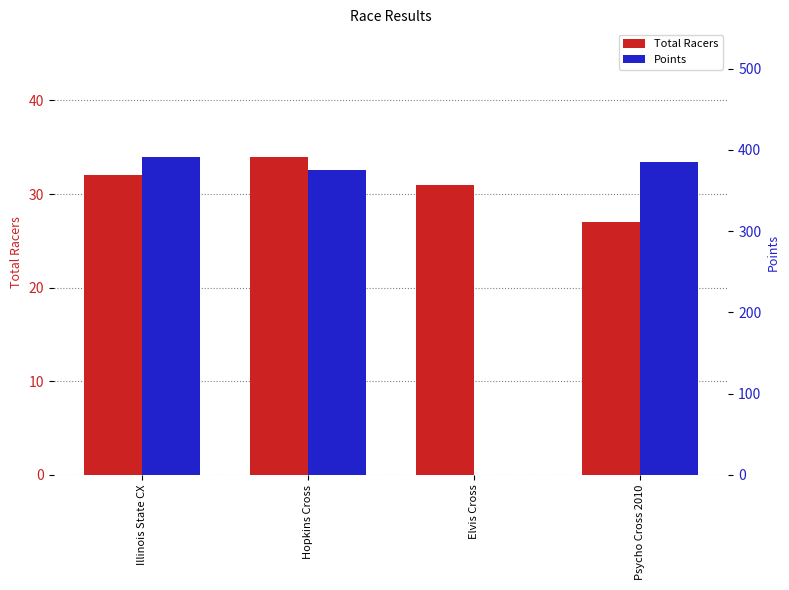

What is the label of the 4th bar from the right?

Illinois State CX